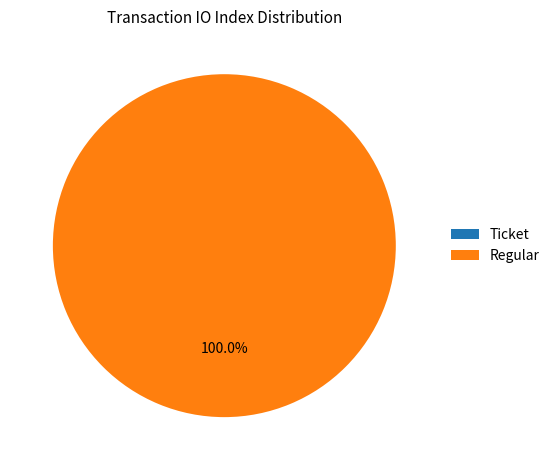

Rank the categories by value from lowest to highest.

Ticket, Regular